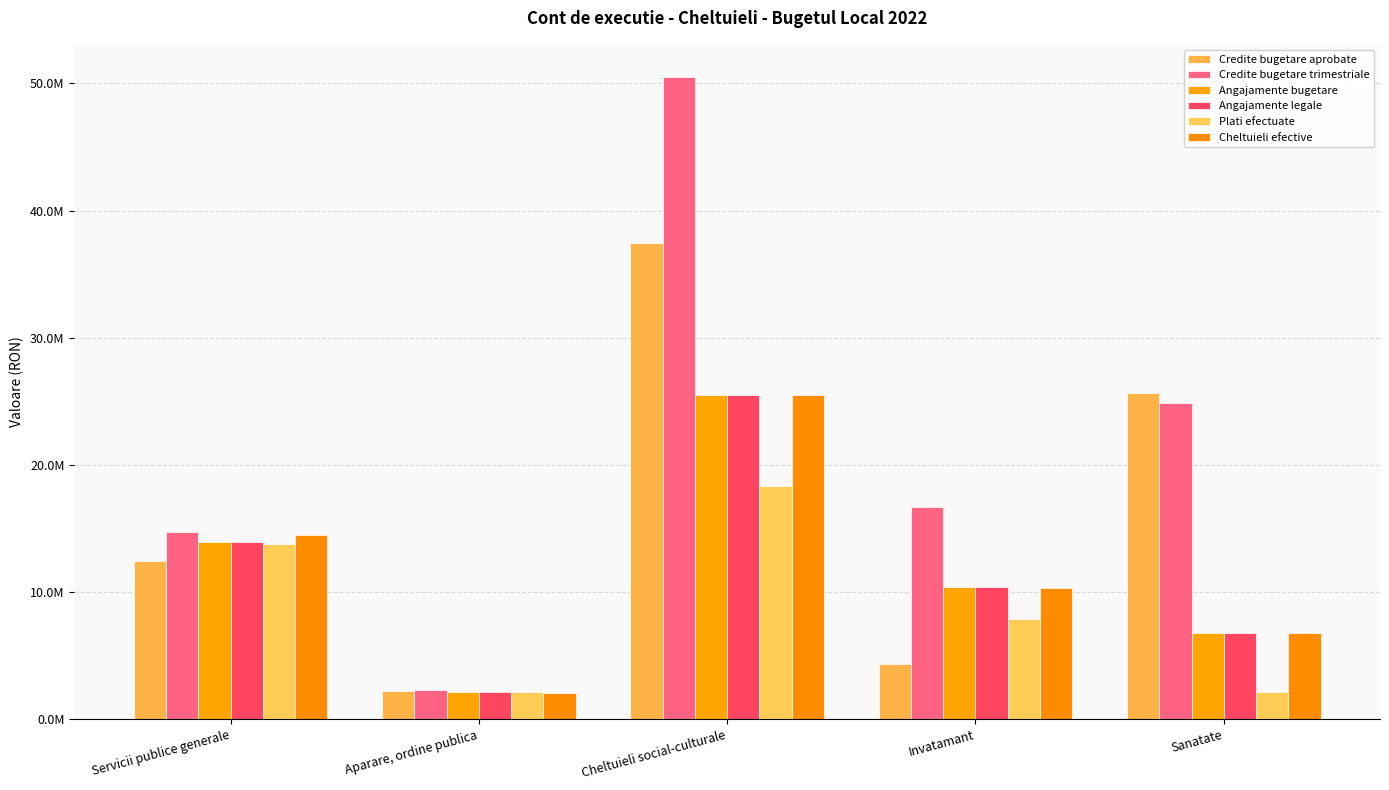

Rank the categories by Cheltuieli efective value from highest to lowest.

Cheltuieli social-culturale, Servicii publice generale, Invatamant, Sanatate, Aparare, ordine publica